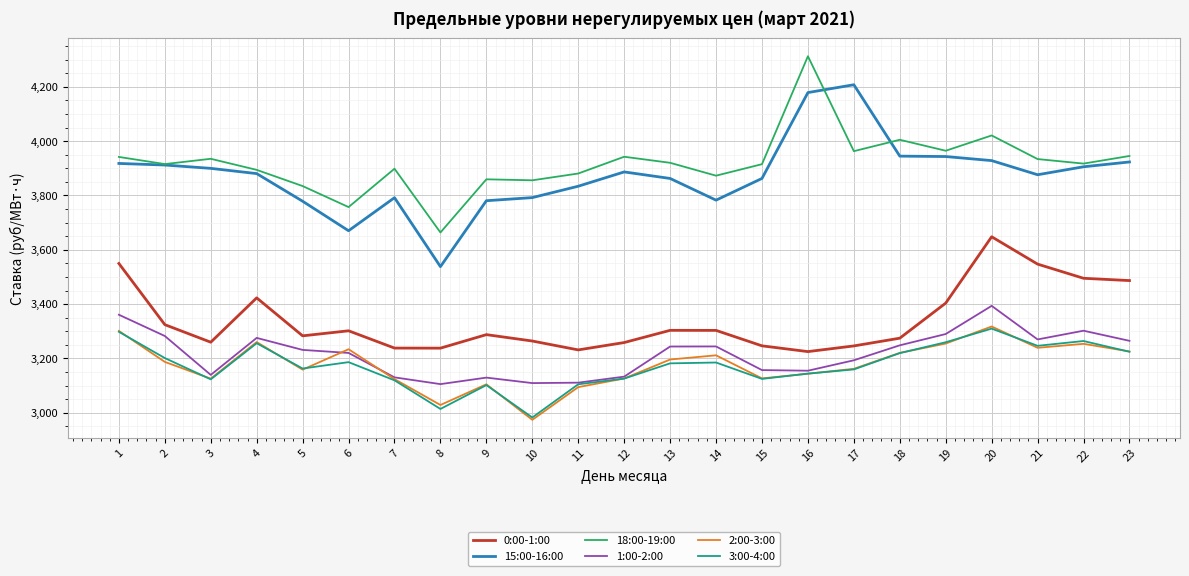

What is the sum of the 2:00-3:00 values at 5 and 19?

6413.3